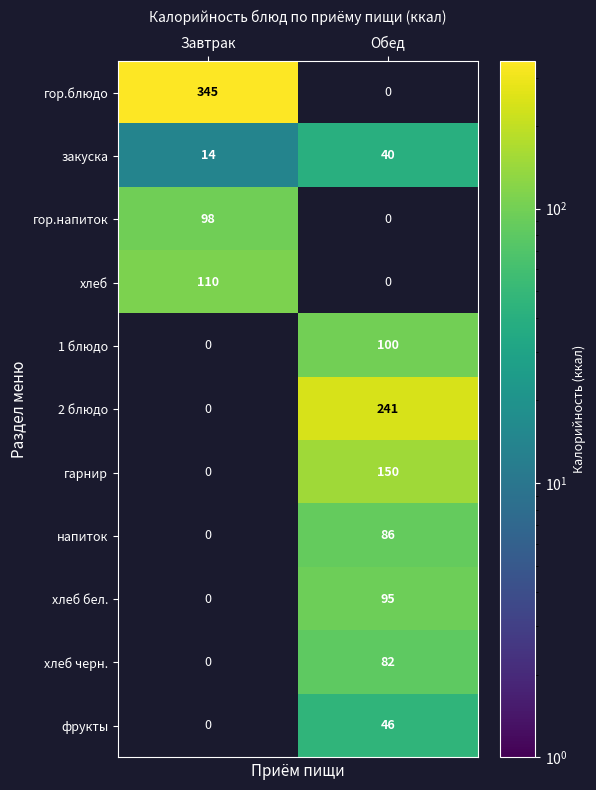

What is the highest value of the закуска series?

40